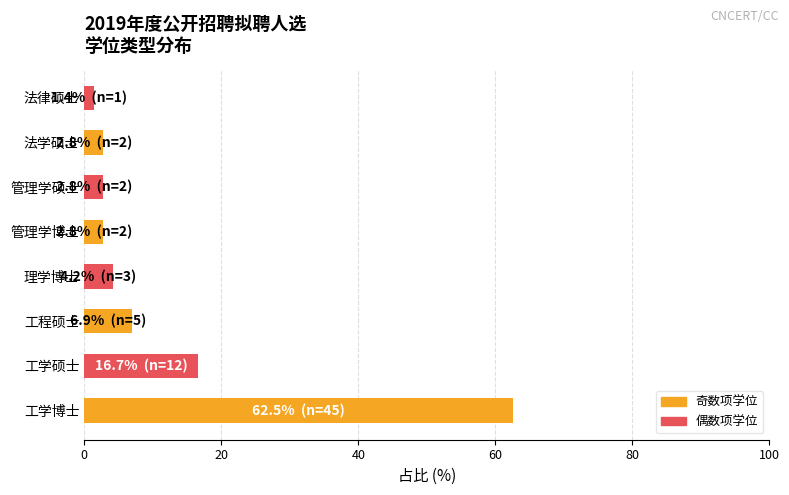

The value at 理学博士 is 4.2. True or false?

True